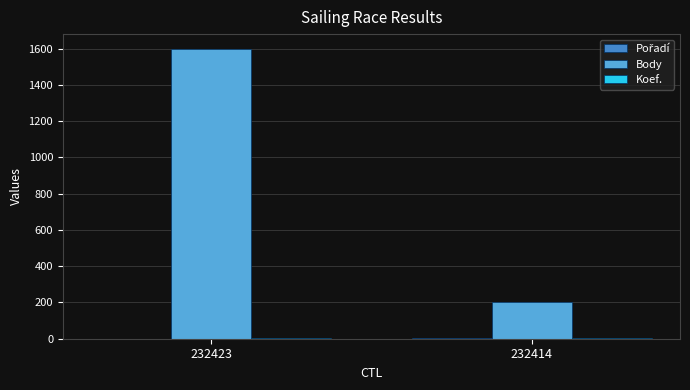

Is it true that Body equals 362 at 232414?

False